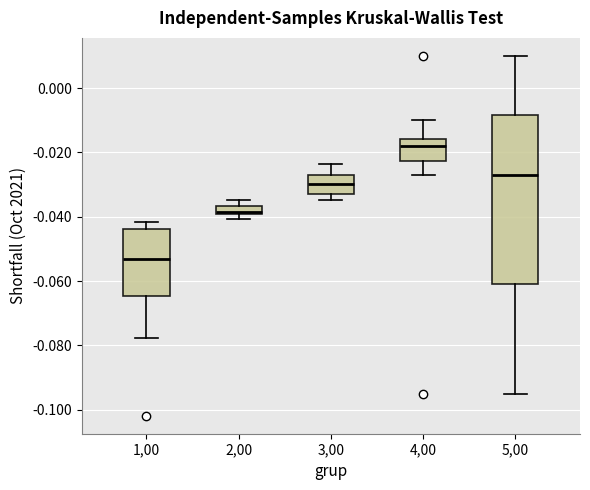

Comparing the boxes themselves (not the whiskers), which one is the tallest?

5,00